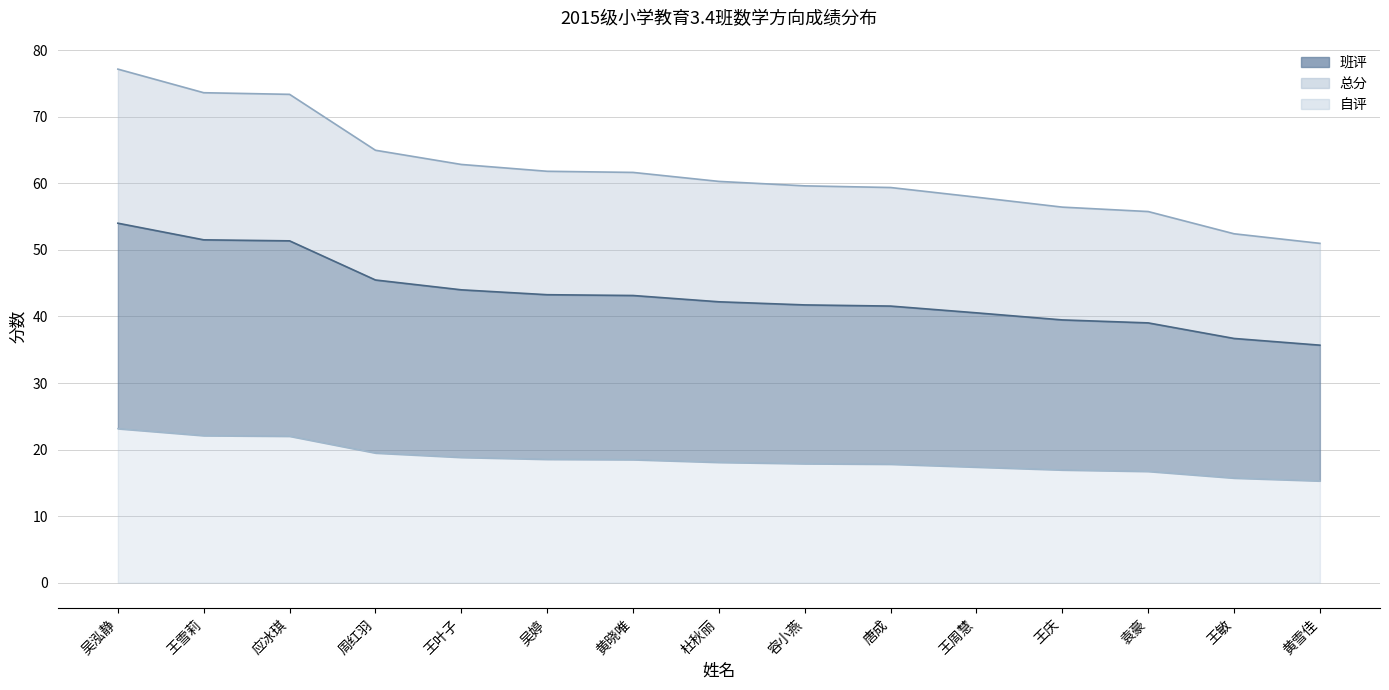

Where does the 自评 series first go above 18?

吴泓静